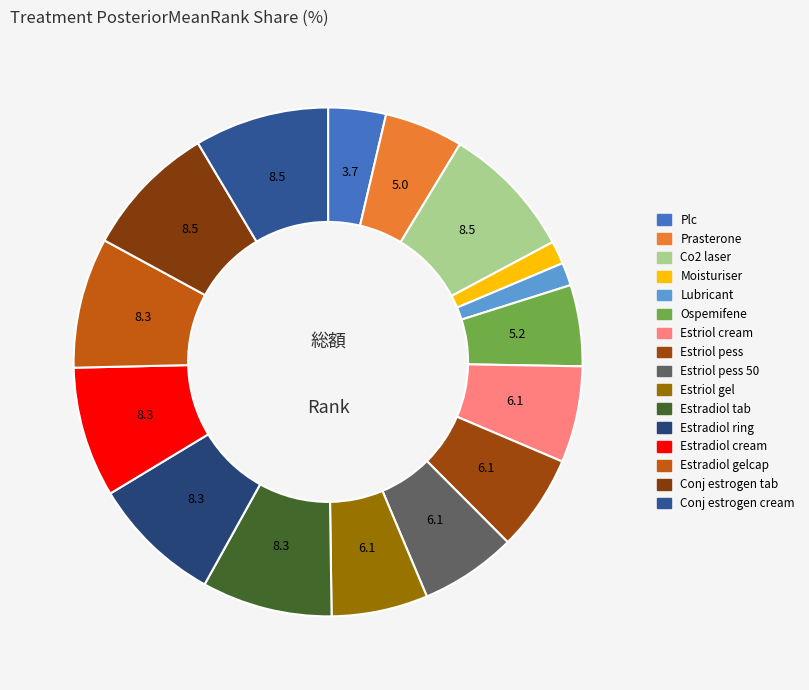

To the nearest percent, what is the difference between the largest and smallest slice percentages?

7%